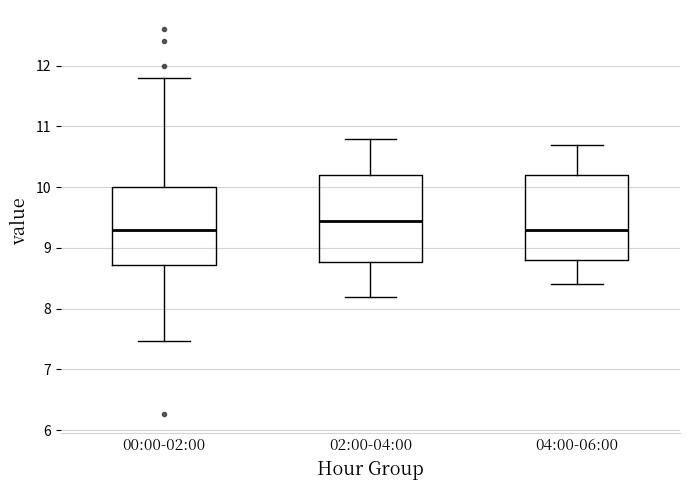

Reading left to right, read every box against the y-axis: the position of its median line, the range the box covers, and the ends of its whiskers. The values are not printed on the chart, so give them approximately, as read against the axis.

00:00-02:00: median 9.3, box 8.7 to 10.0, whiskers 7.5 to 11.8
02:00-04:00: median 9.5, box 8.8 to 10.2, whiskers 8.2 to 10.8
04:00-06:00: median 9.3, box 8.8 to 10.2, whiskers 8.4 to 10.7